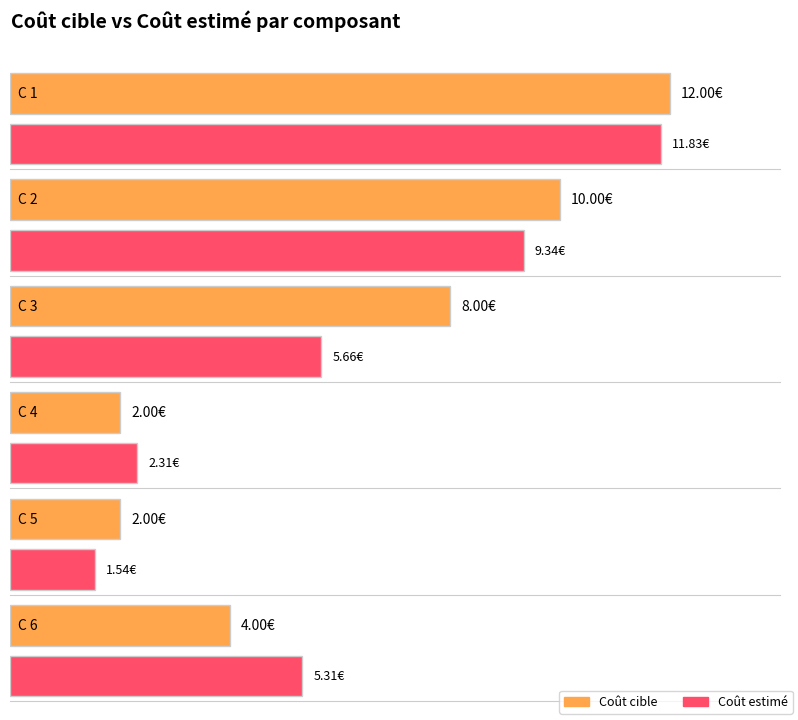

Is it true that Coût estimé equals 8.6 at C 6?

False